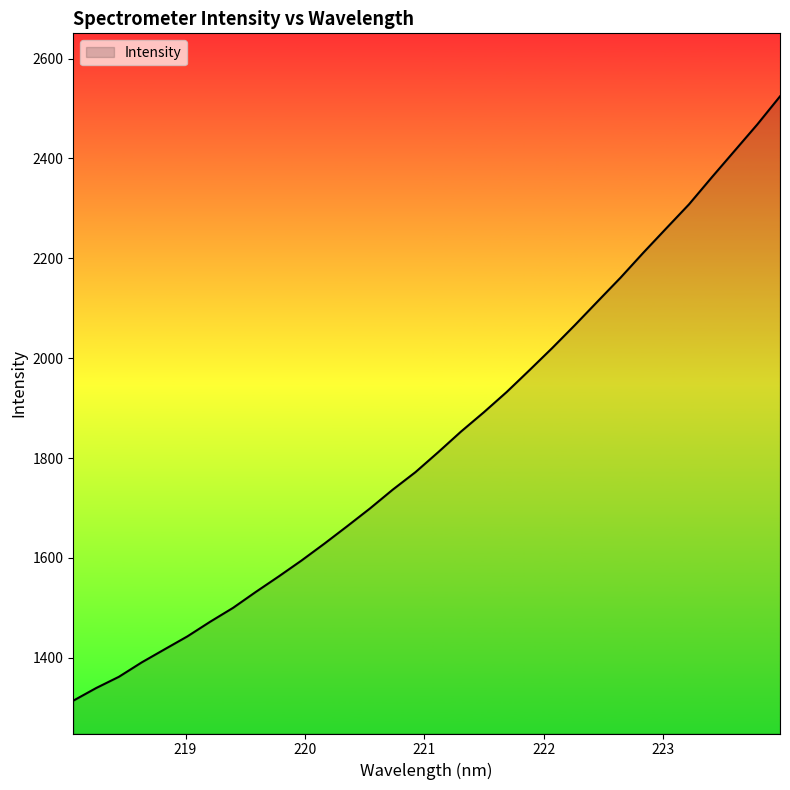

What is the average value?

1837.7